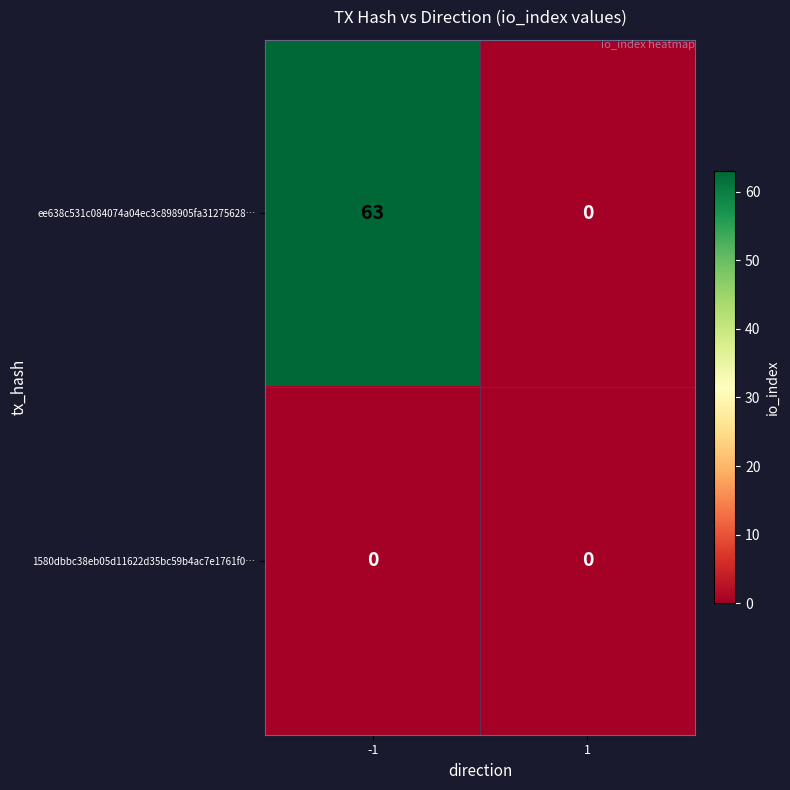

Which series changed the most between -1 and 1?

ee638c531c084074a04ec3c898905fa31275628…